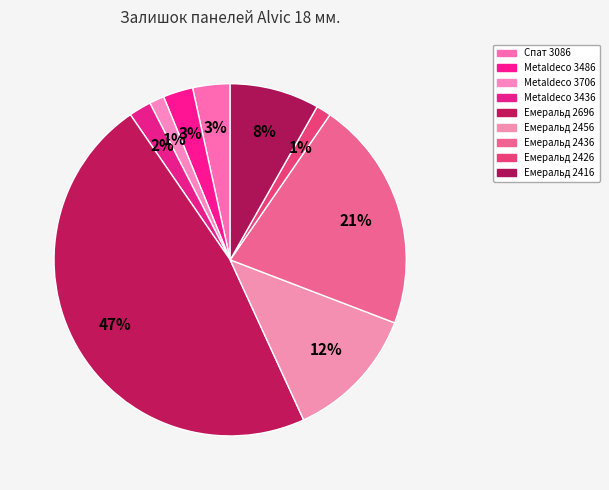

How many slices are in this pie chart?

9